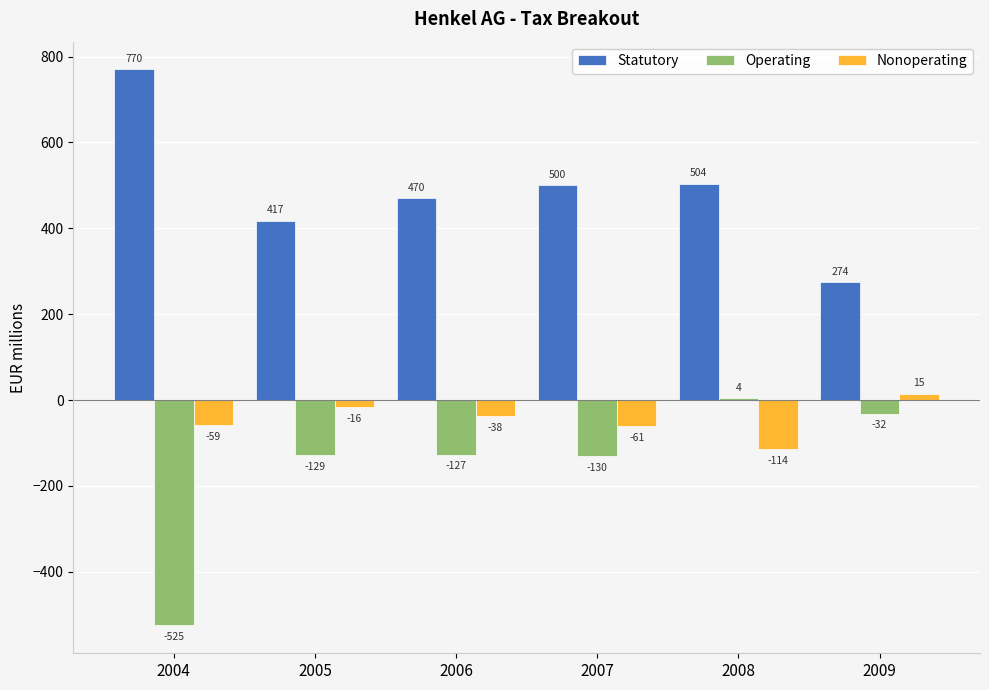

Which series has the largest total across all categories?

Statutory